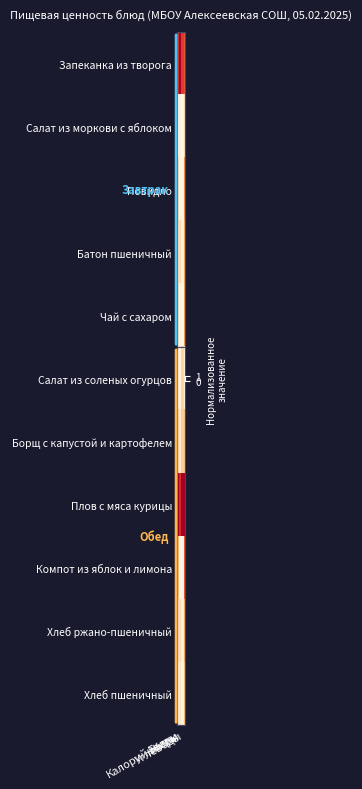

Which series has the widest spread of values?

Компот из яблок и лимона